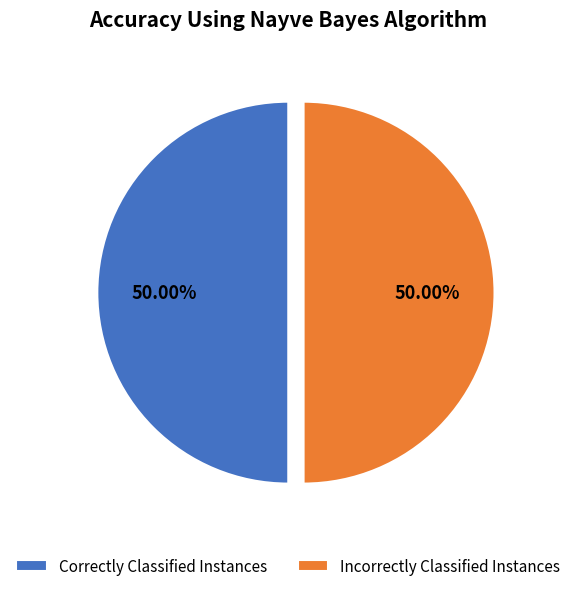

What is the ratio of the value at Incorrectly Classified Instances to the value at Correctly Classified Instances?

1.0